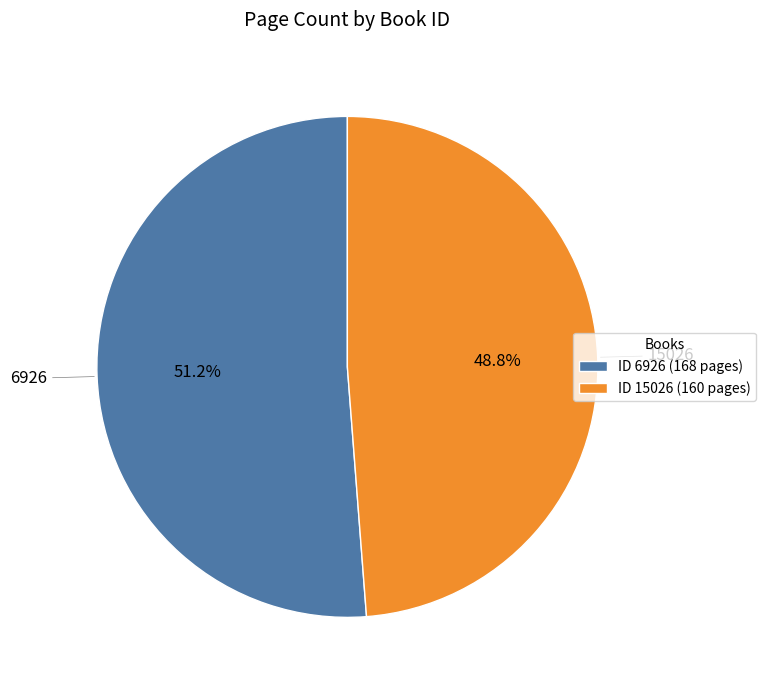

Count the number of slices in the pie.

2